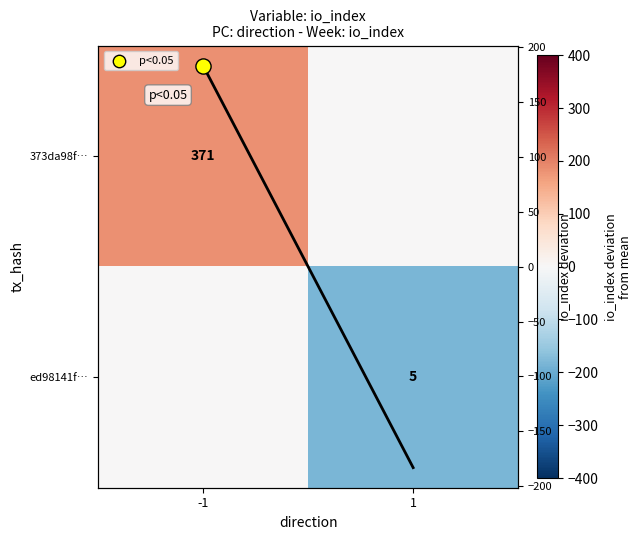

The io_index per direction series shows 47 at -1. True or false?

False